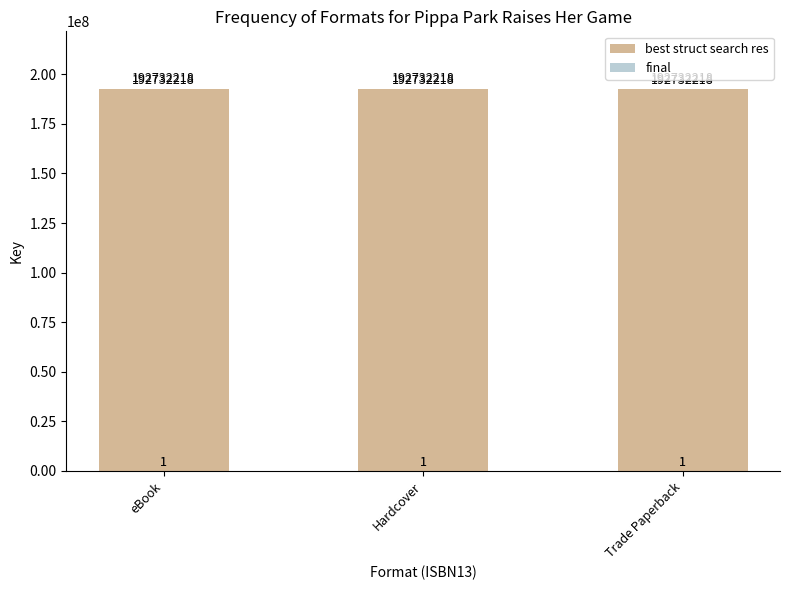

Reading left to right, what are all the values shown in this chart?

best struct search res: eBook=192732218	Hardcover=192732218	Trade Paperback=192732218
final: eBook=1	Hardcover=1	Trade Paperback=1